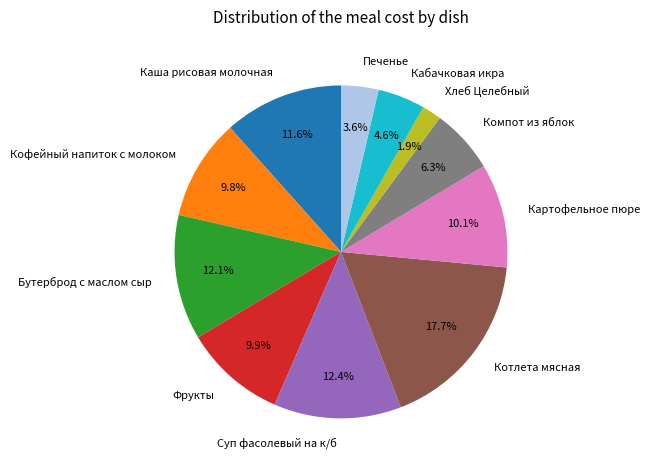

Which slice is the largest?

Котлета мясная